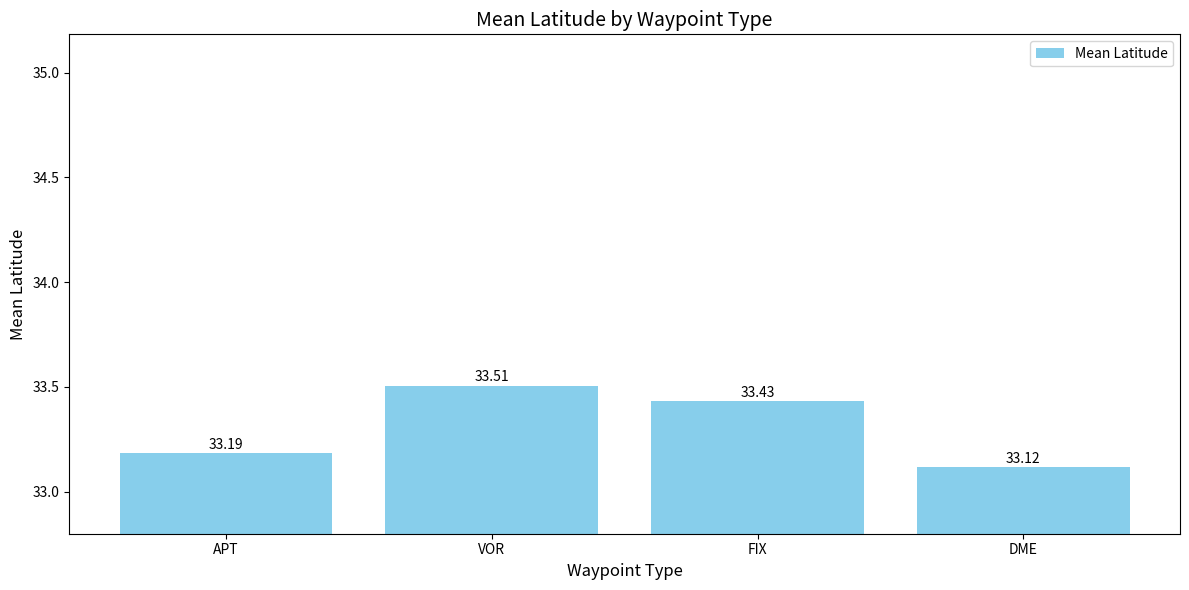

What is the value of the 4th bar from the left?

33.1